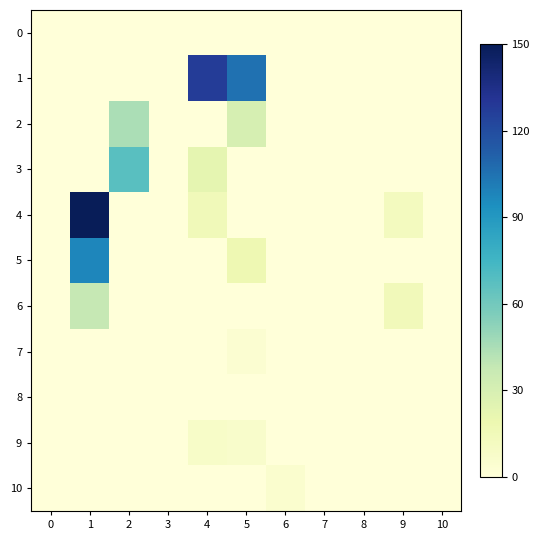

What is the greatest value displayed?

150.0